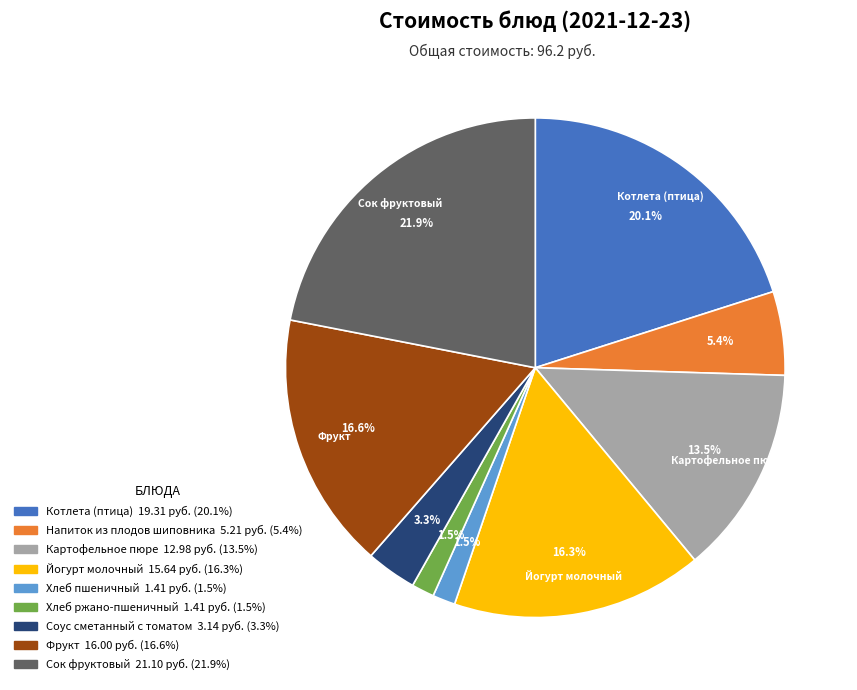

Which has a higher value, Котлета (птица) or Хлеб пшеничный?

Котлета (птица)